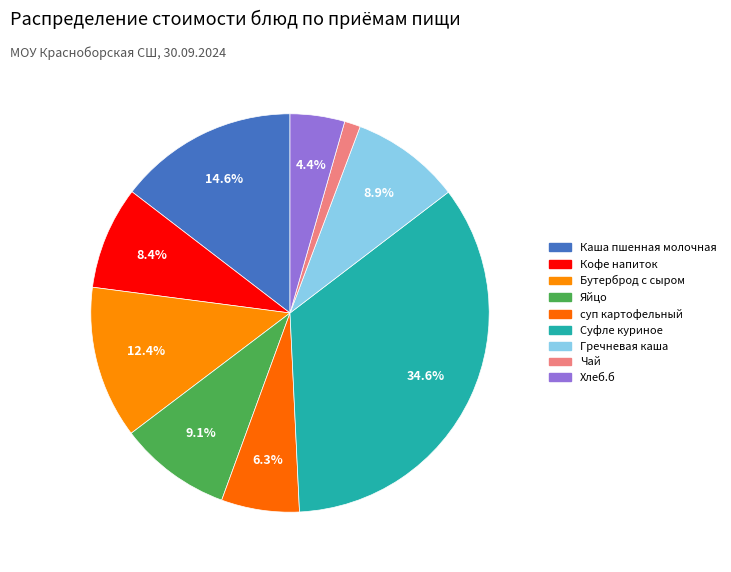

Rank the categories by value from highest to lowest.

Суфле куриное, Каша пшенная молочная, Бутерброд с сыром, Яйцо, Гречневая каша, Кофе напиток, суп картофельный, Хлеб.б, Чай